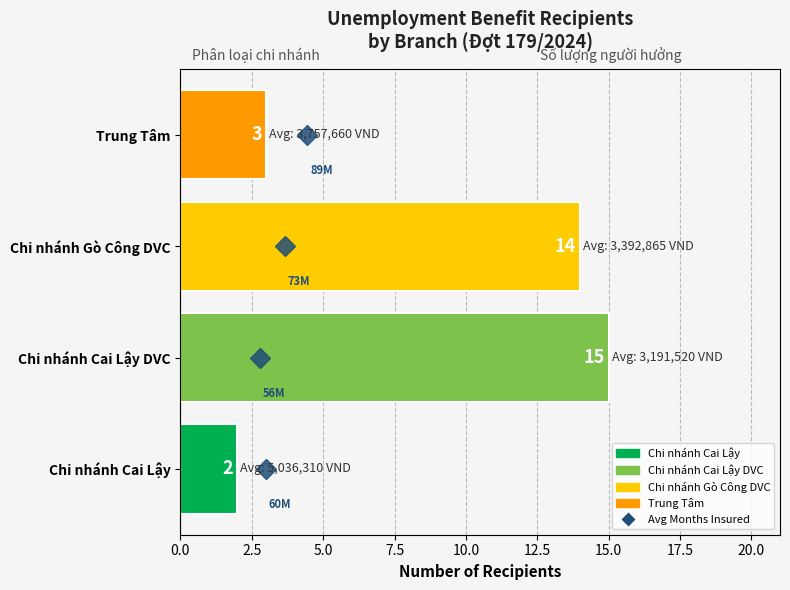

How many data points are less than 14?

2